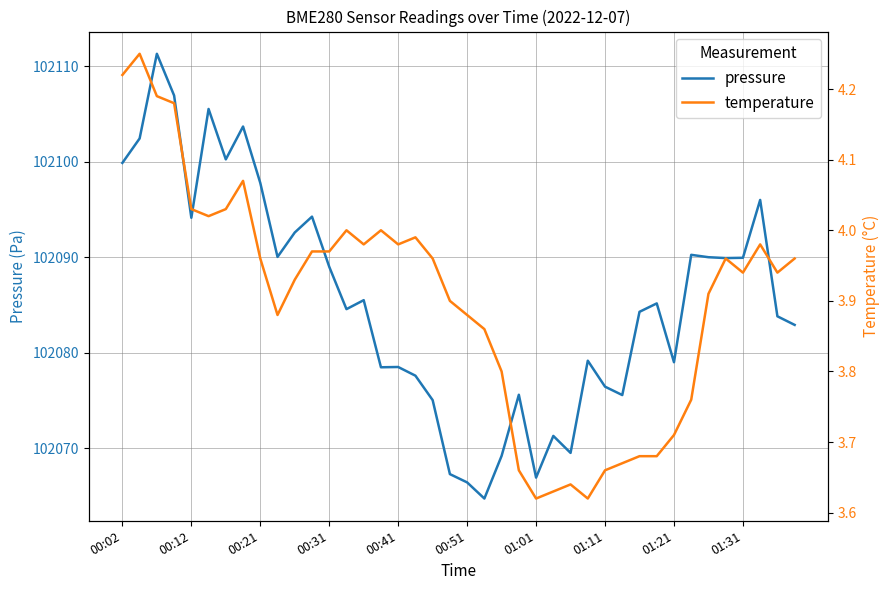

What is the sum of all pressure values?

4083420.8